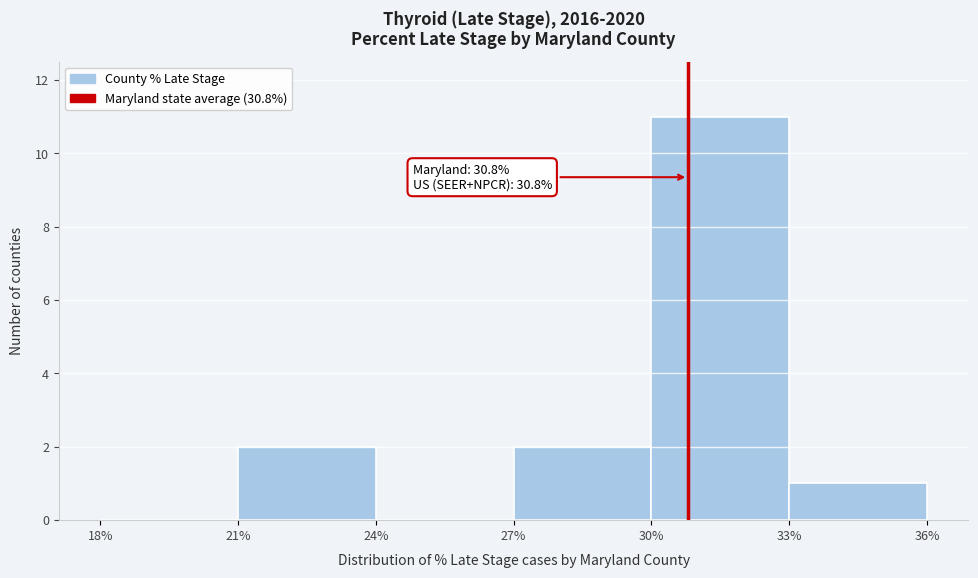

Which range on the x-axis has the tallest bar?

30% to 33%